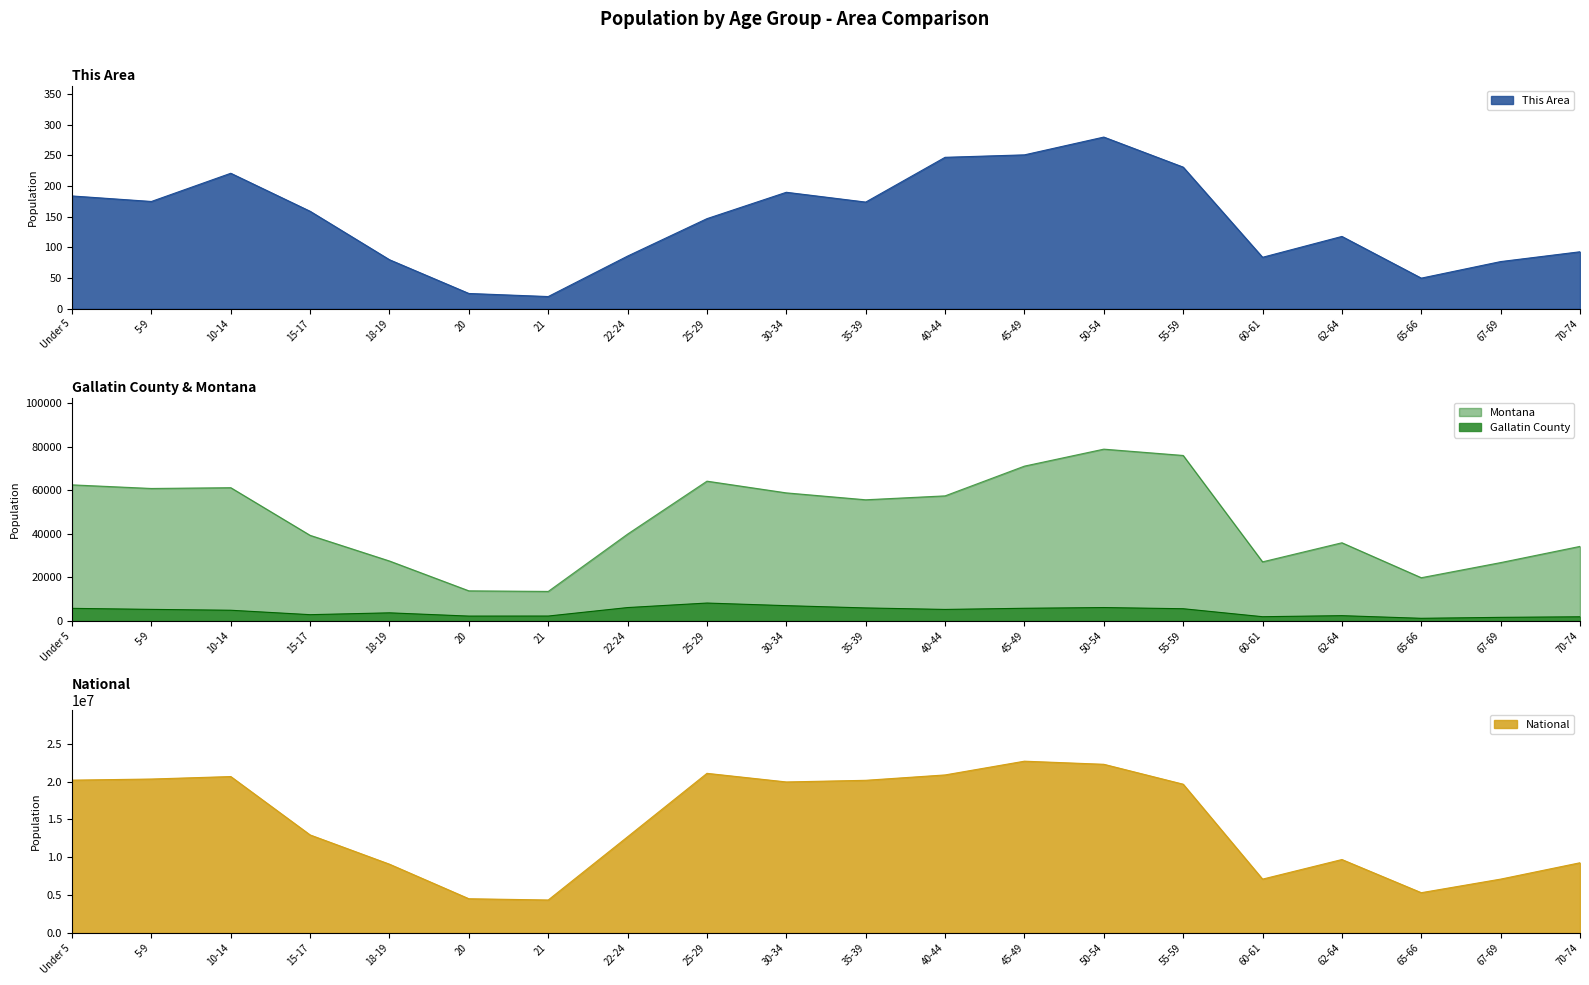

At how many categories does at least one series exceed 16911497?

10